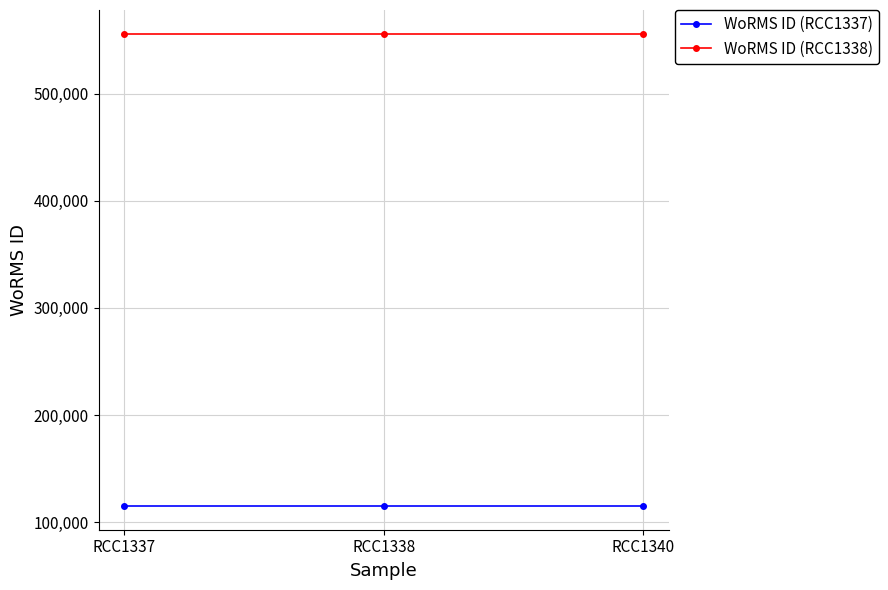

What are all the series names shown in the legend?

WoRMS ID (RCC1337), WoRMS ID (RCC1338)